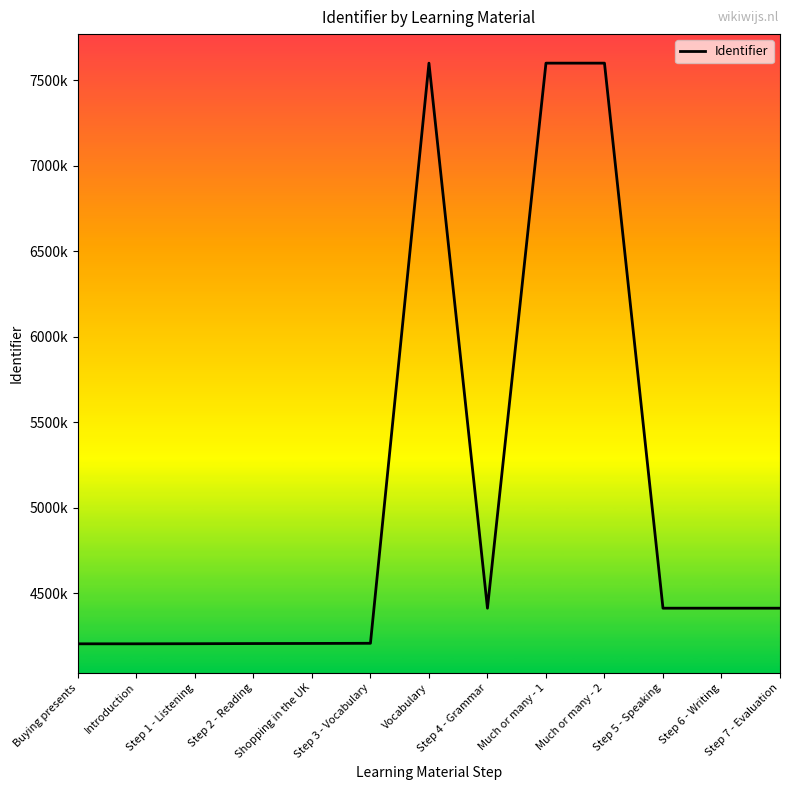

Where is the data nearest to the value 5903203?

Step 7 - Evaluation